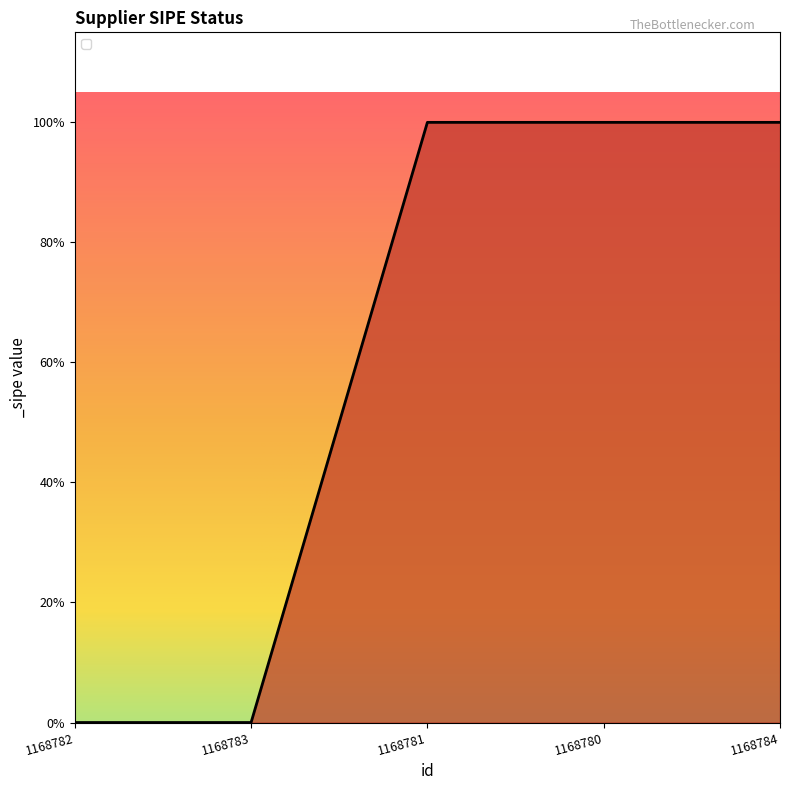

Does the chart have visible grid lines?

No